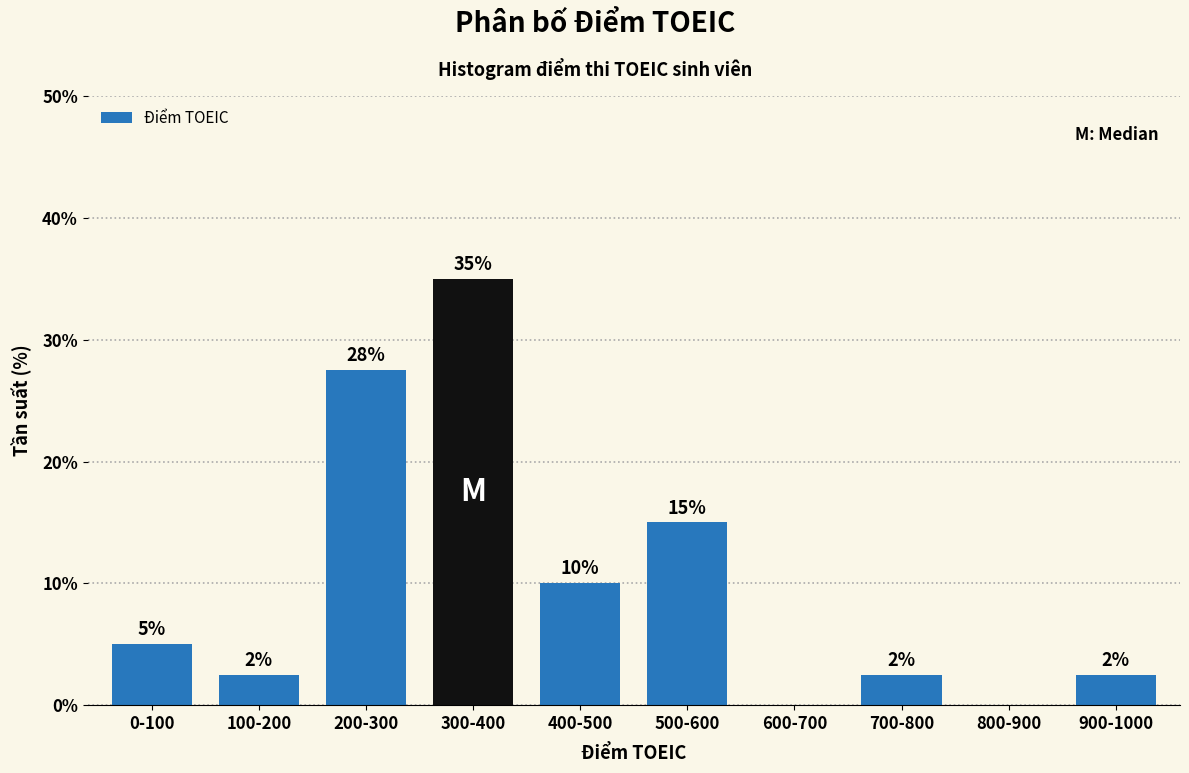

What is the maximum value shown in the chart?

35.0